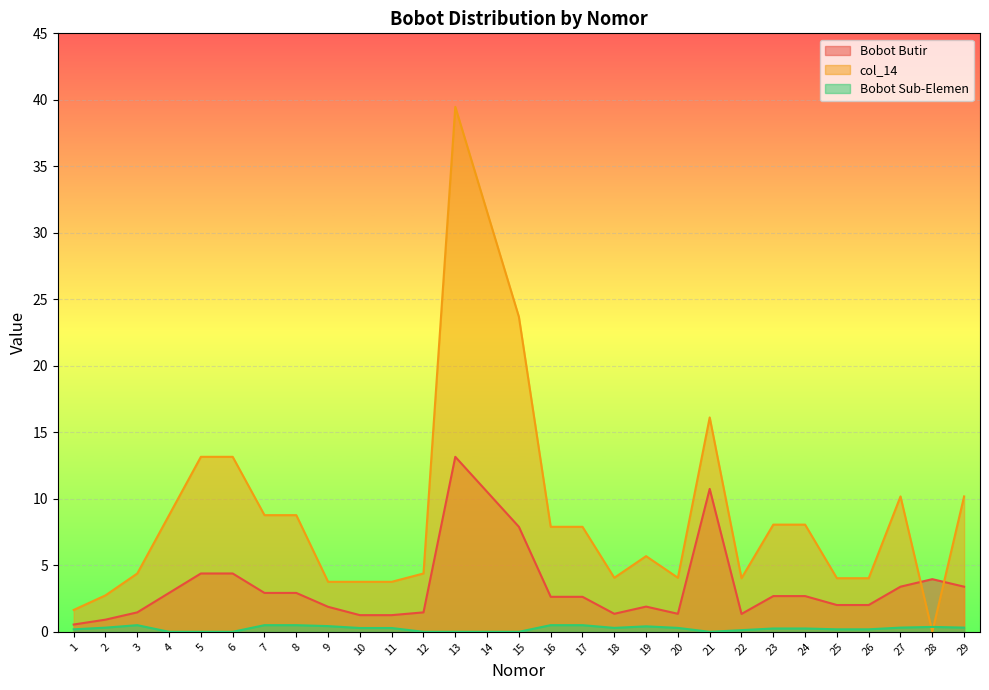

At which category is the sum across all series the highest?

13